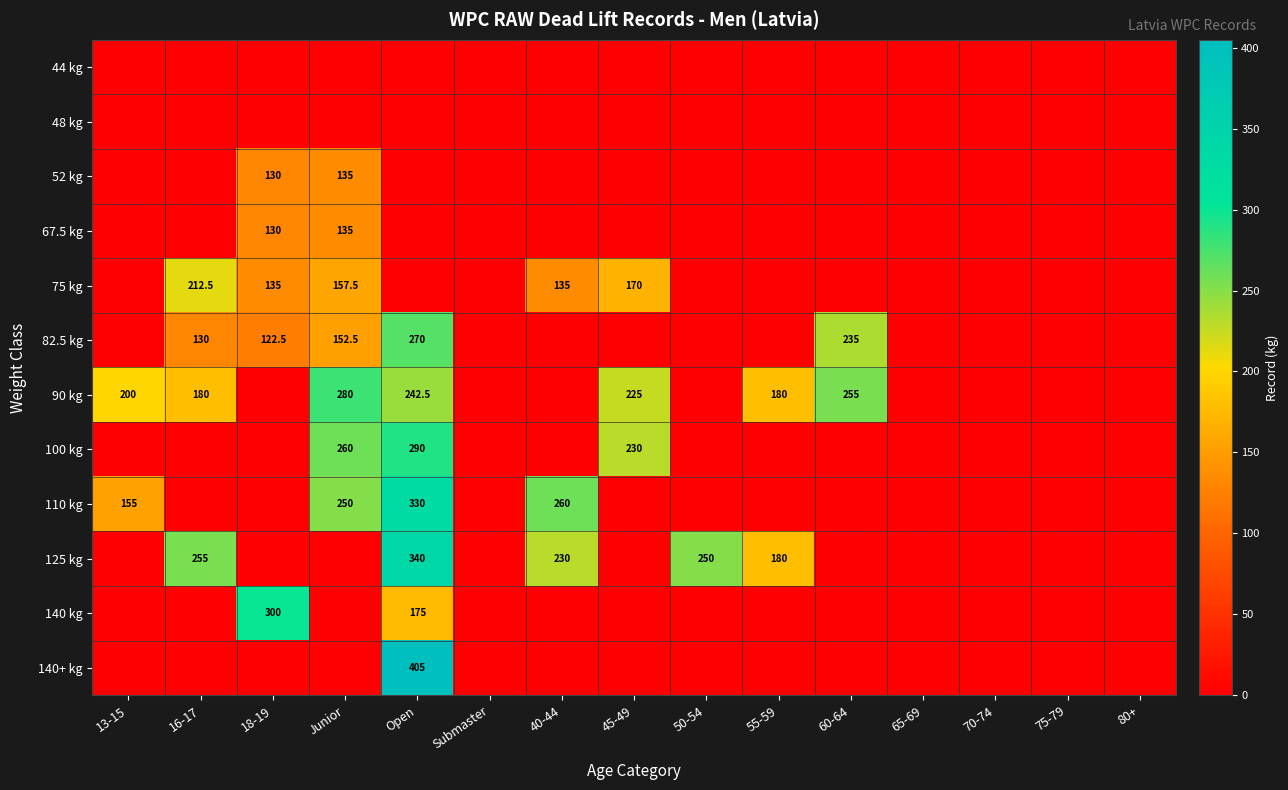

The value of 67.5 kg at 18-19 is 172.1. True or false?

False